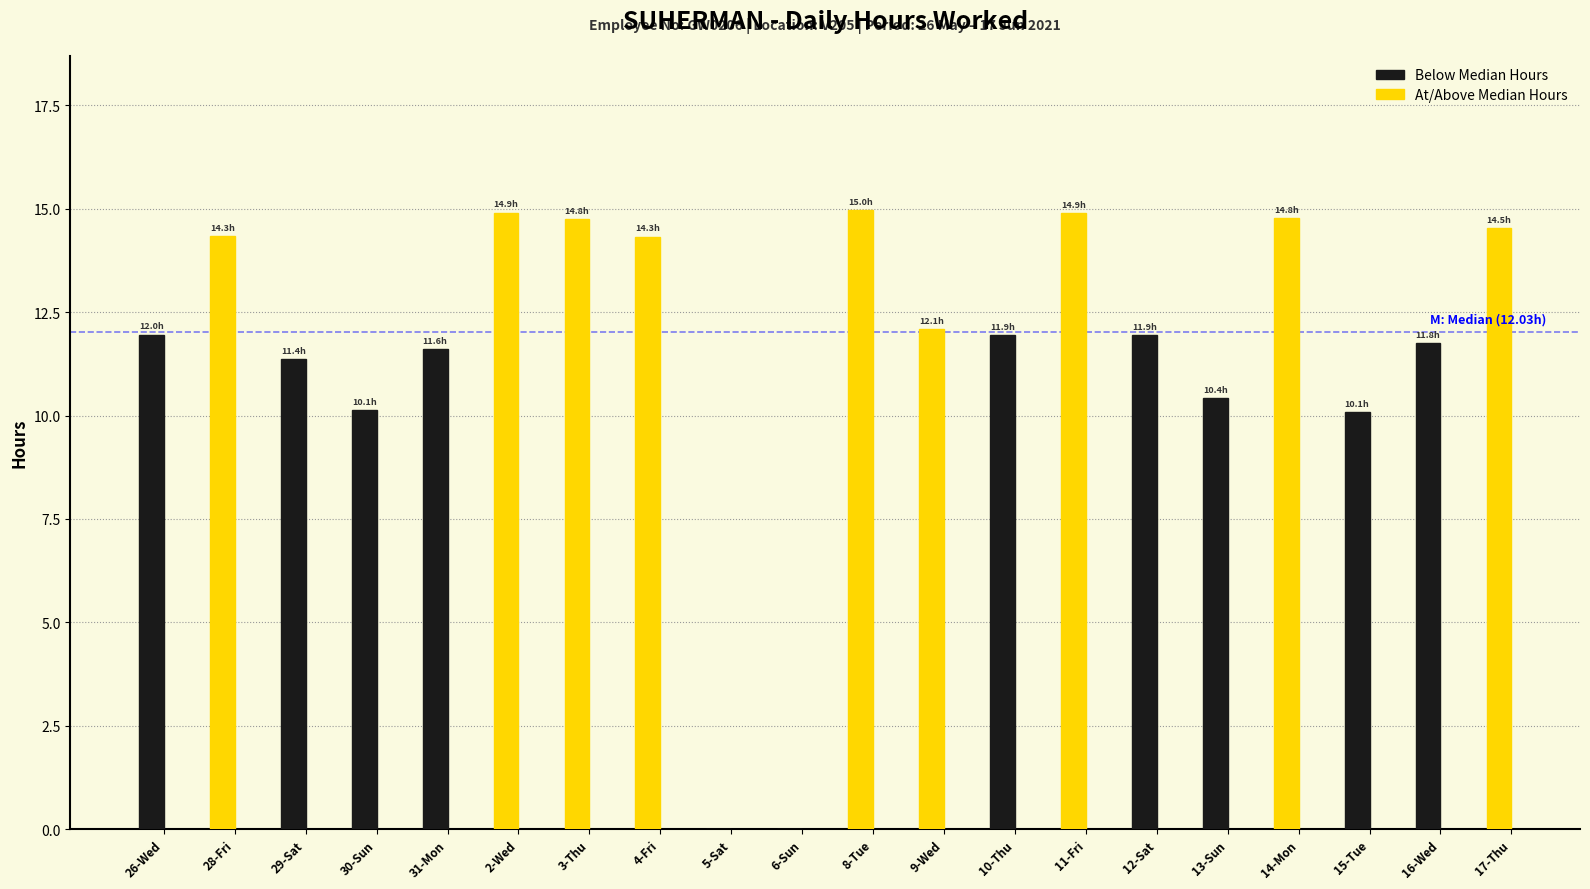

Between 29-Sat and 10-Thu, which is larger?

10-Thu